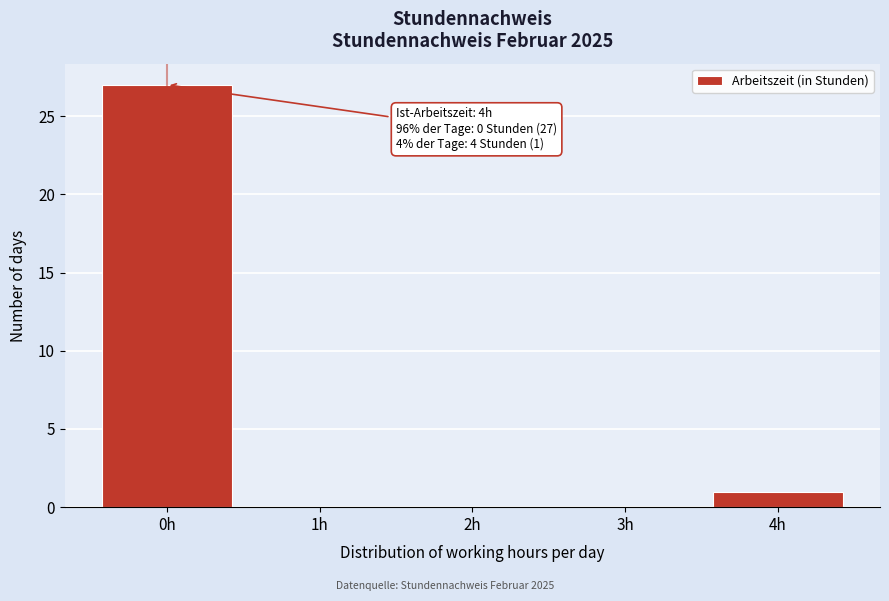

Over which range of the x-axis is the bar tallest?

-0.5 to 0.5